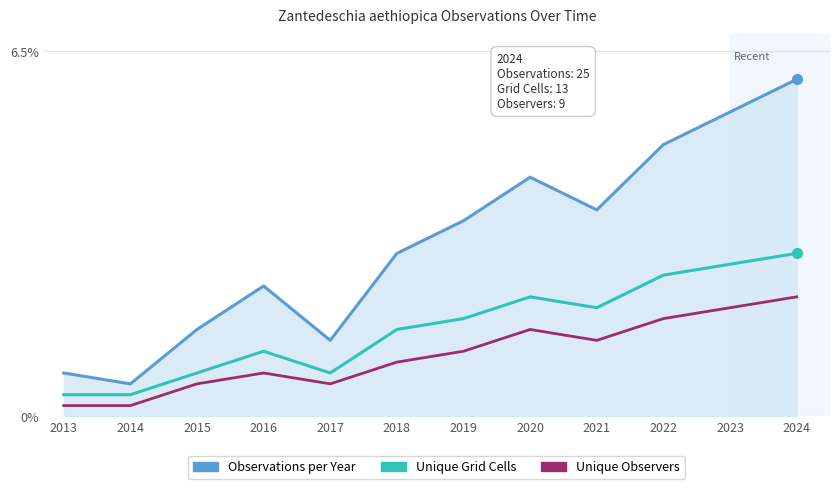

What is the difference between the highest and lowest values at 2017?

0.8